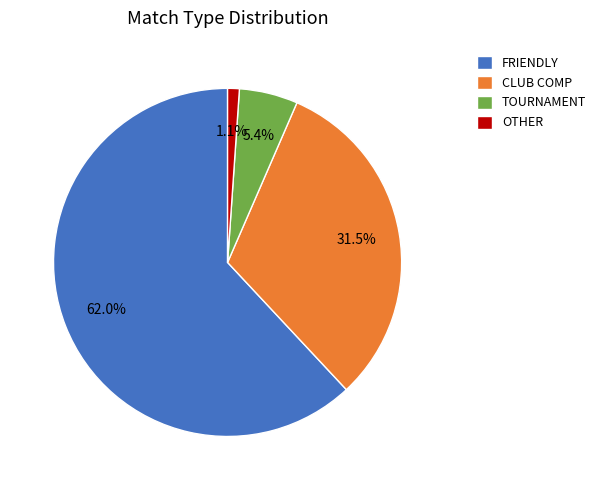

What percentage is NOT represented by TOURNAMENT?

94.6%